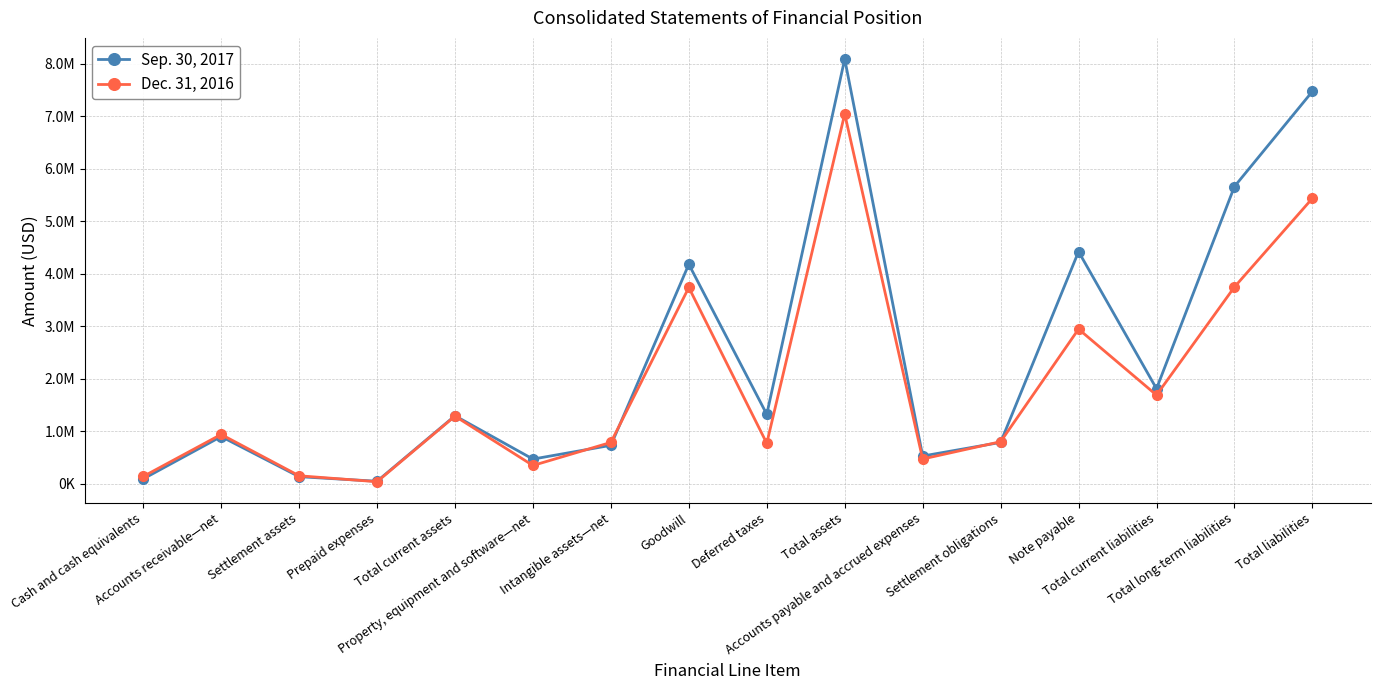

What position from the right is Settlement obligations?

5